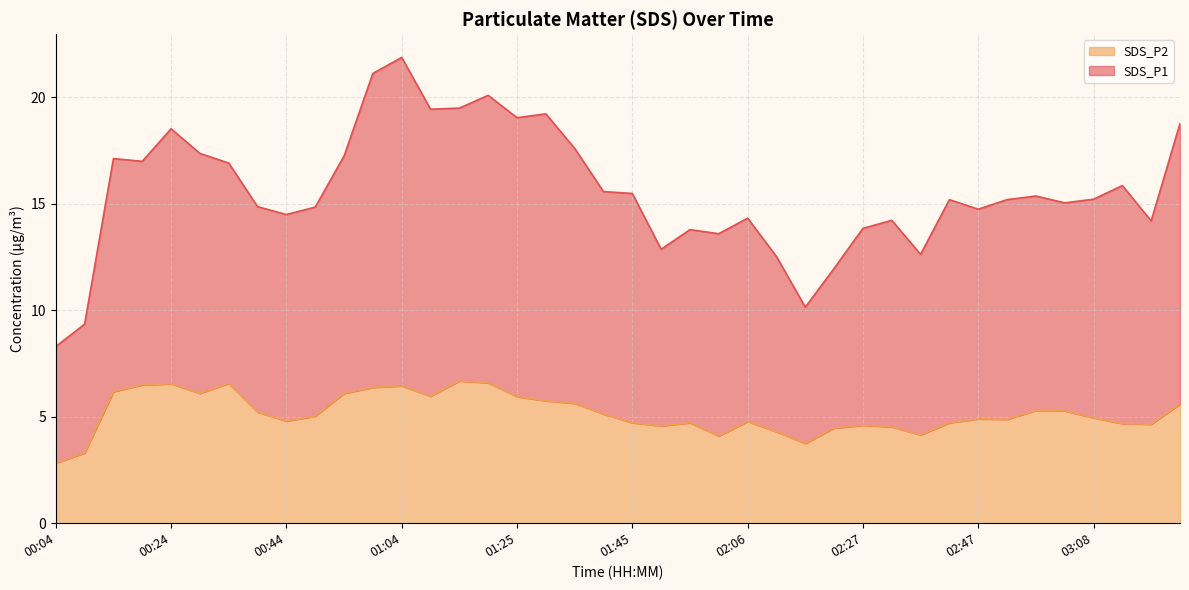

Reading right to left, list all the values displayed in this chart.

SDS_P1: 03:24=18.8	03:19=14.2	03:14=15.9	03:08=15.2	03:03=15.1	02:58=15.4	02:53=15.2	02:47=14.8	02:42=15.2	02:37=12.6	02:32=14.2	02:27=13.8	02:22=12.0	02:17=10.2	02:11=12.5	02:06=14.3	02:00=13.6	01:55=13.8	01:50=12.9	01:45=15.5	01:40=15.6	01:35=17.6	01:30=19.2	01:25=19.1	01:20=20.1	01:15=19.5	01:10=19.4	01:04=21.9	00:59=21.1	00:54=17.2	00:49=14.9	00:44=14.5	00:39=14.9	00:34=16.9	00:29=17.4	00:24=18.5	00:19=17.0	00:14=17.1	00:09=9.3	00:04=8.3
SDS_P2: 03:24=5.6	03:19=4.7	03:14=4.7	03:08=5.0	03:03=5.3	02:58=5.3	02:53=4.9	02:47=4.9	02:42=4.7	02:37=4.2	02:32=4.5	02:27=4.6	02:22=4.5	02:17=3.8	02:11=4.3	02:06=4.8	02:00=4.1	01:55=4.7	01:50=4.6	01:45=4.7	01:40=5.1	01:35=5.6	01:30=5.8	01:25=6.0	01:20=6.6	01:15=6.7	01:10=6.0	01:04=6.5	00:59=6.4	00:54=6.1	00:49=5.0	00:44=4.8	00:39=5.2	00:34=6.6	00:29=6.1	00:24=6.5	00:19=6.5	00:14=6.2	00:09=3.3	00:04=2.8